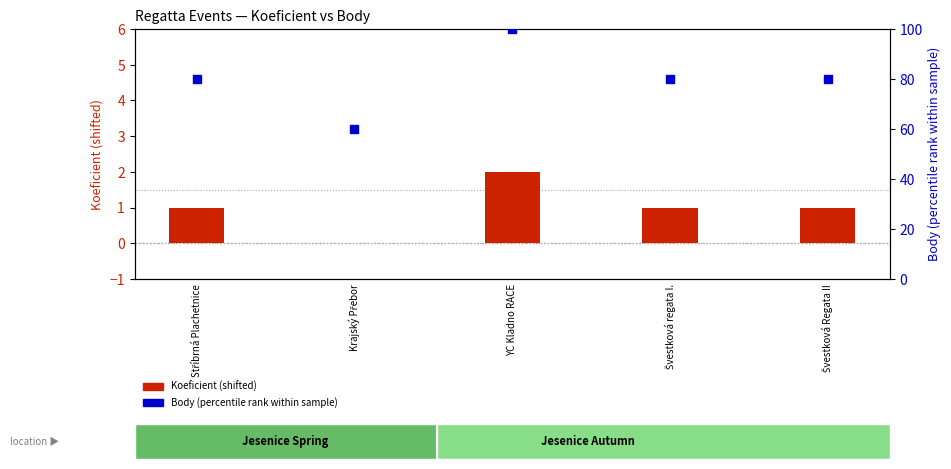

Which series reaches the minimum Y coordinate?

Koeficient (shifted)